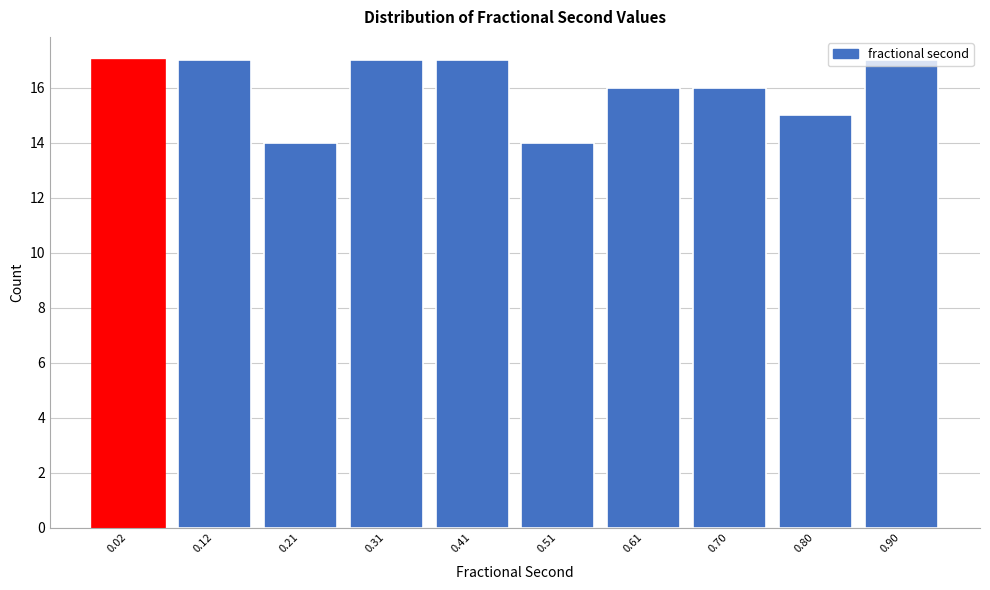

What is the value of the 4th bar from the left?

17